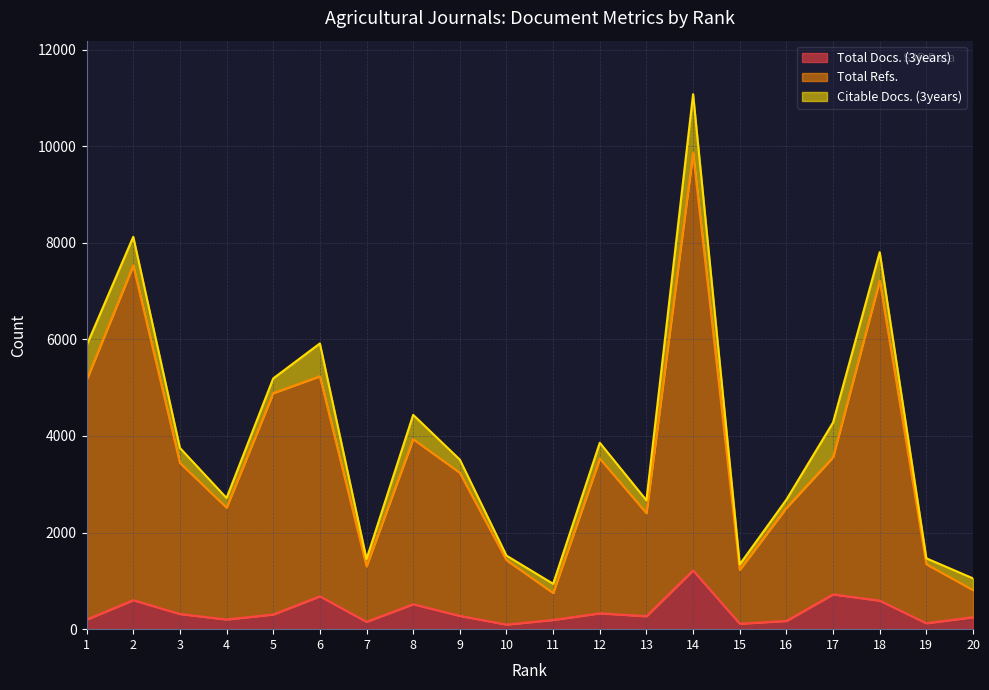

Where is Total Refs. nearest to the value 5305?

6